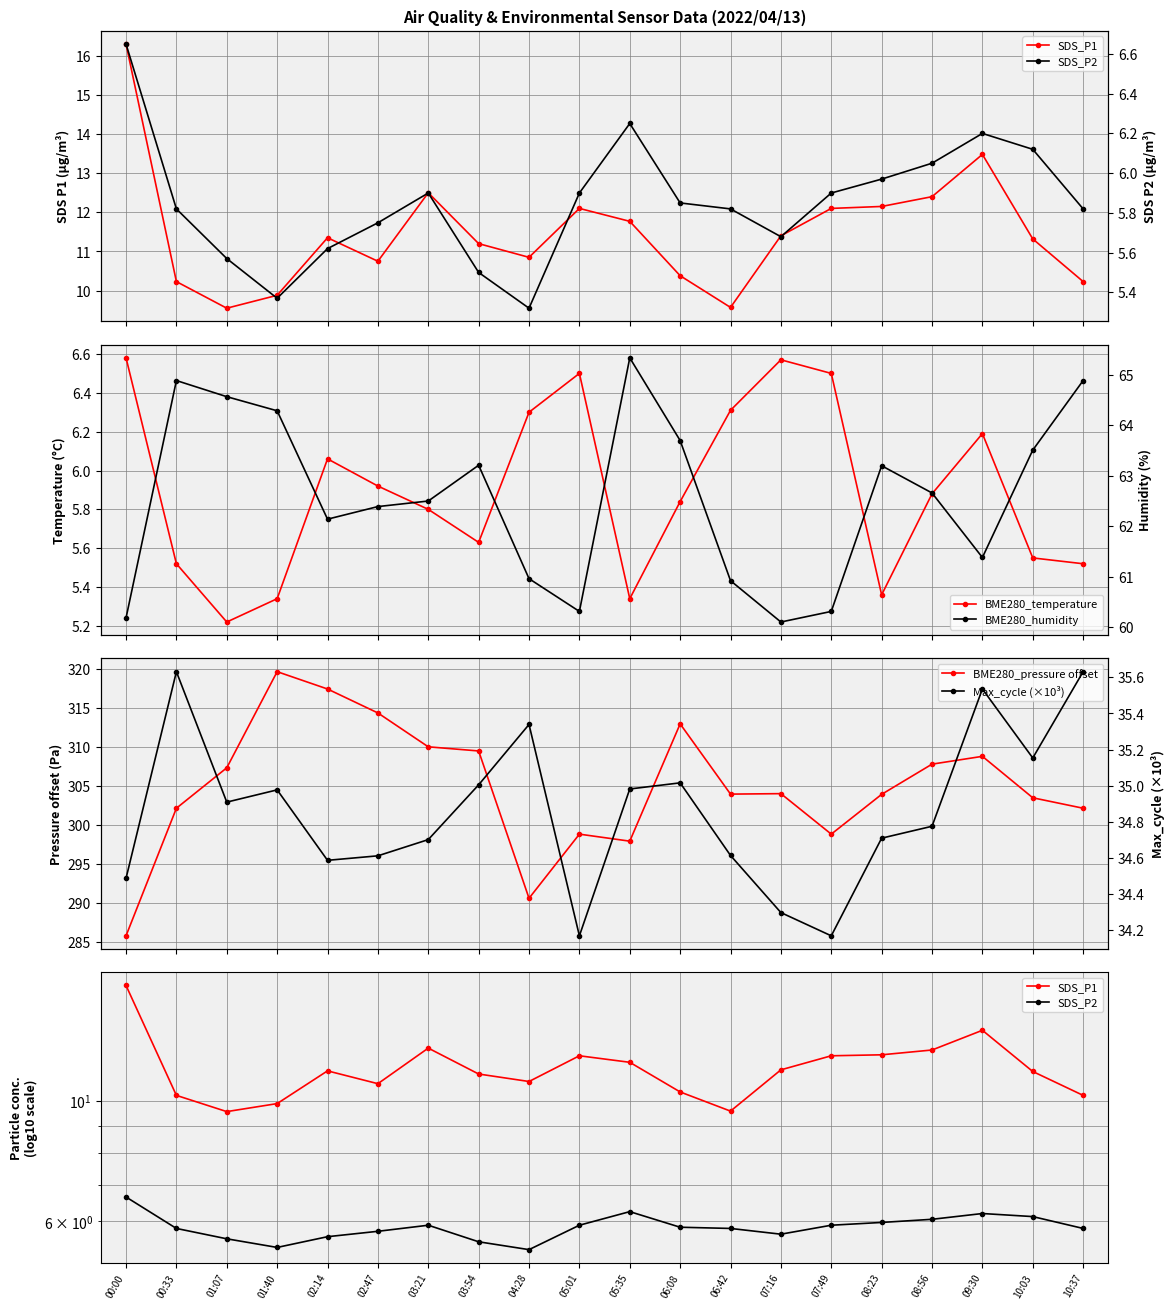

At which label does SDS_P1 first exceed 11?

00:00